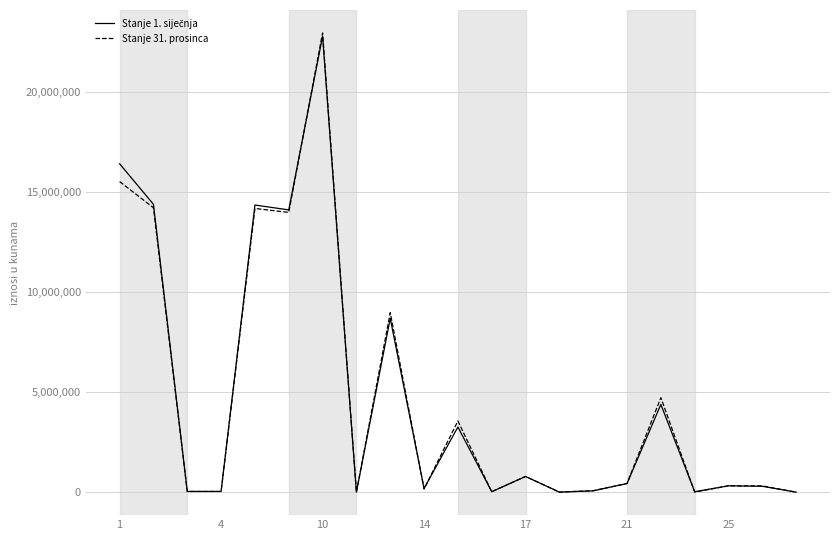

Which series has the largest range (max minus min)?

Stanje 31. prosinca